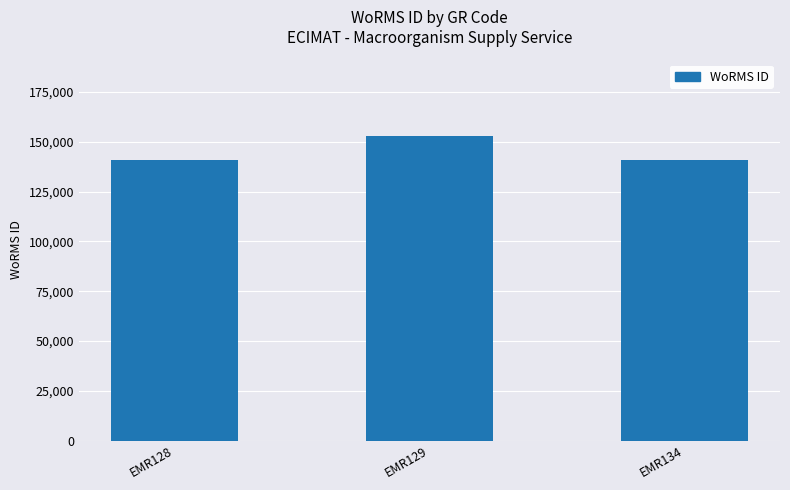

Which category has the highest value across all series?

EMR129